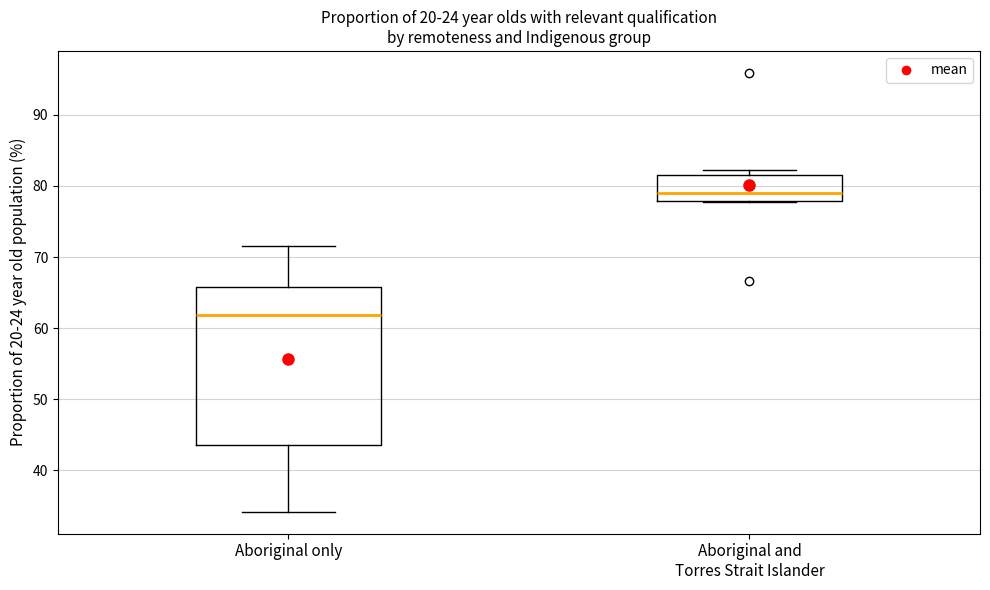

Reading left to right, read every box against the y-axis: the position of its median line, the range the box covers, and the ends of its whiskers. The values are not printed on the chart, so give them approximately, as read against the axis.

Aboriginal only: median 62, box 44 to 66, whiskers 34 to 72
Aboriginal and Torres Strait Islander: median 79, box 78 to 82, whiskers 78 to 82 (just above the box's upper edge)